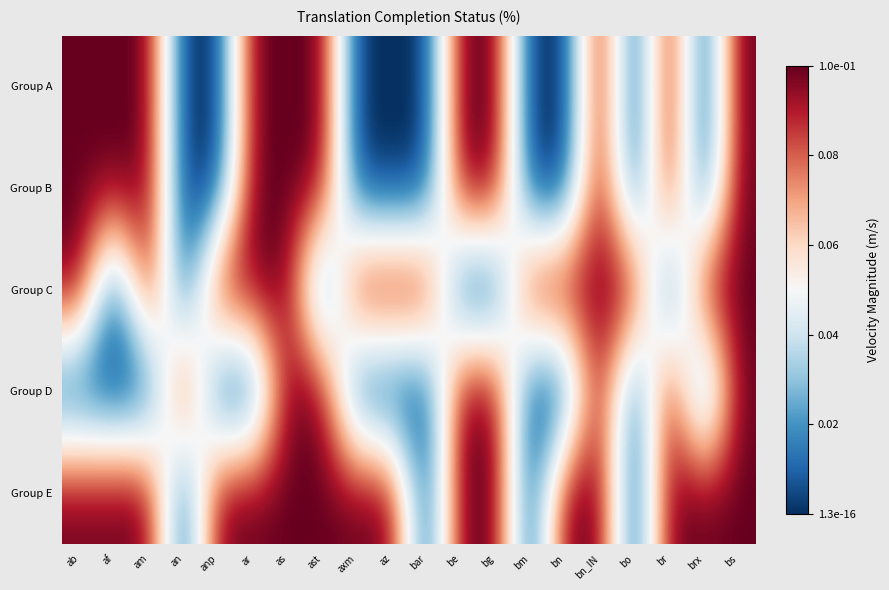

Which series has the widest spread of values?

Group A